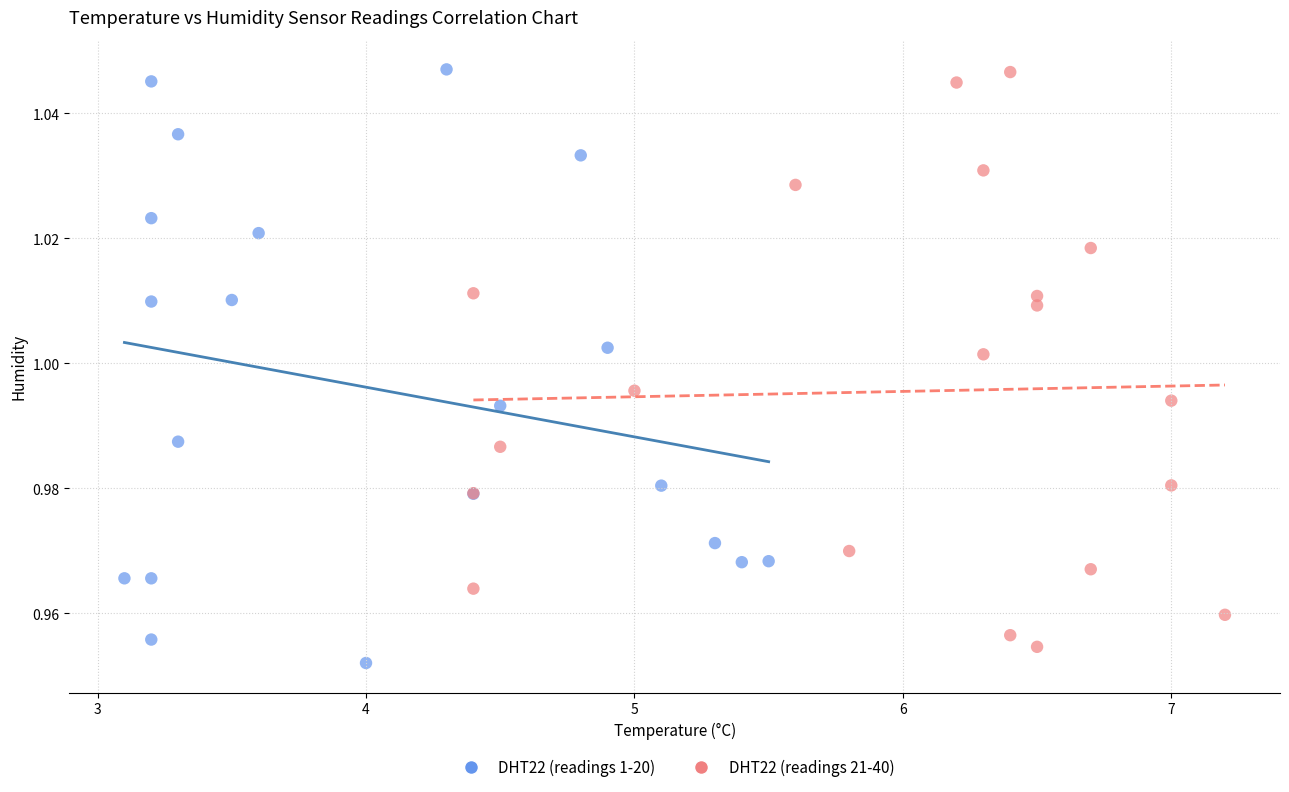

What are all the series names shown in the legend?

DHT22 (readings 1-20), DHT22 (readings 21-40)